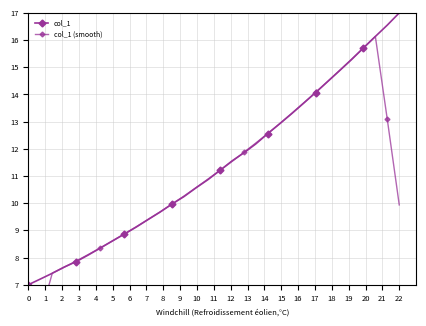

Between 9 and 3, which is larger?

9